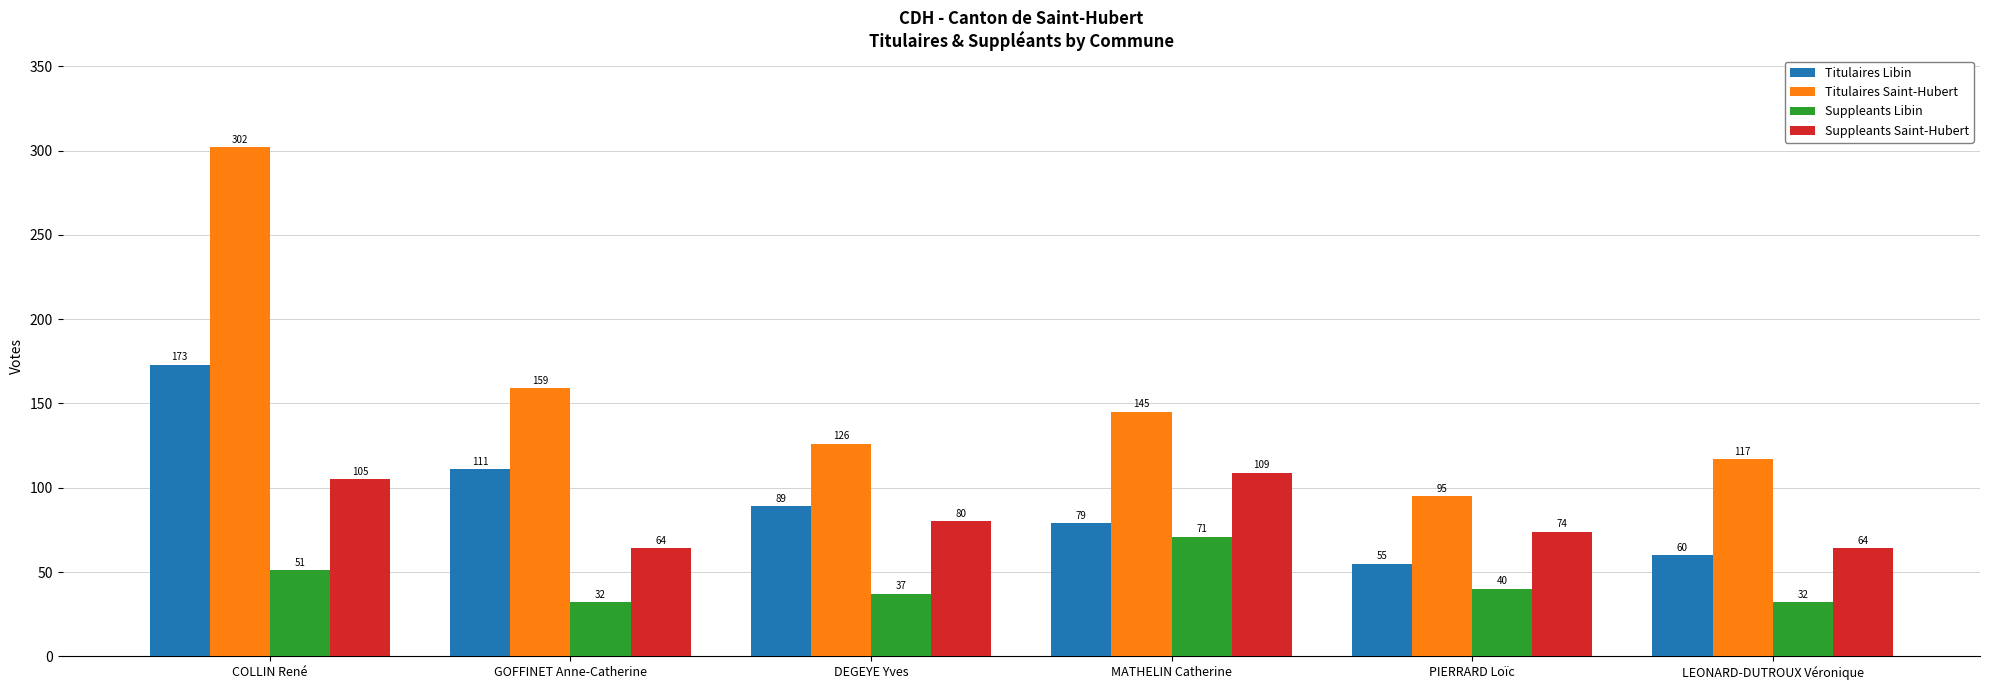

How many groups of bars are there?

6